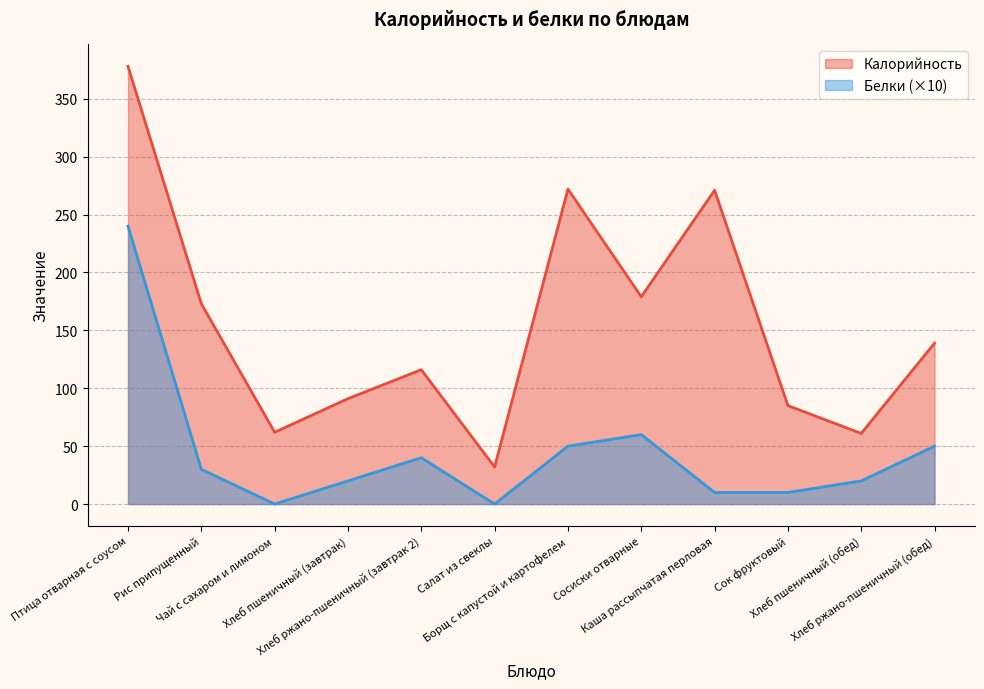

Is it true that Калорийность equals 272 at Борщ с капустой и картофелем?

True